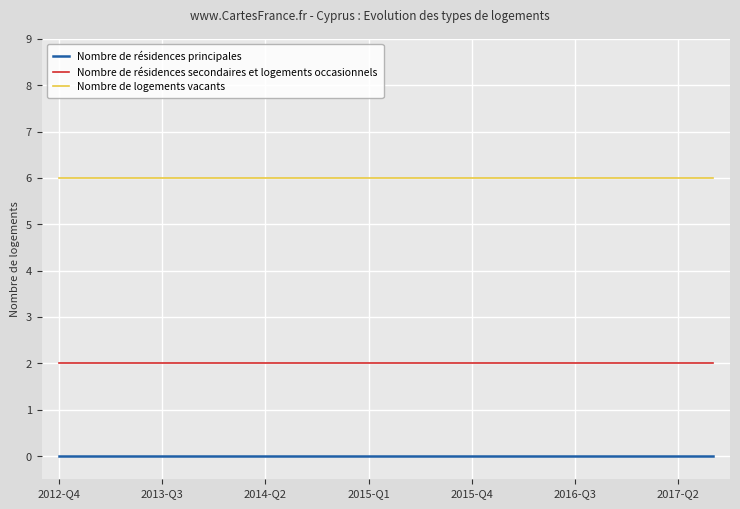

Count the number of data series in this chart.

3